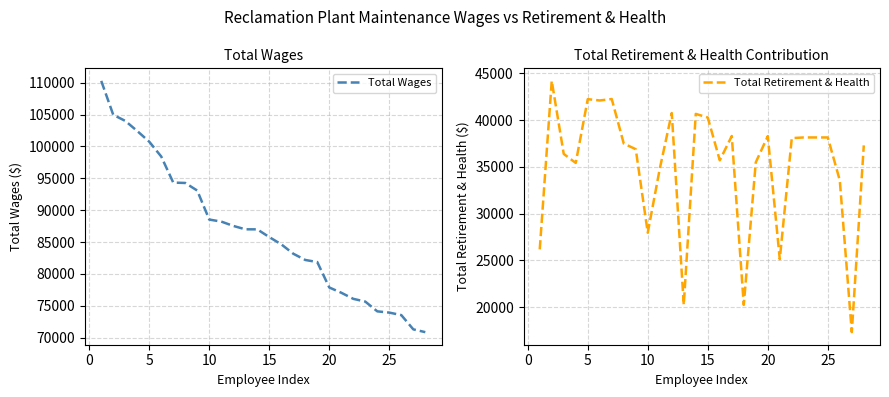

True or false: Total Wages and Total Retirement & Health intersect in this chart.

False